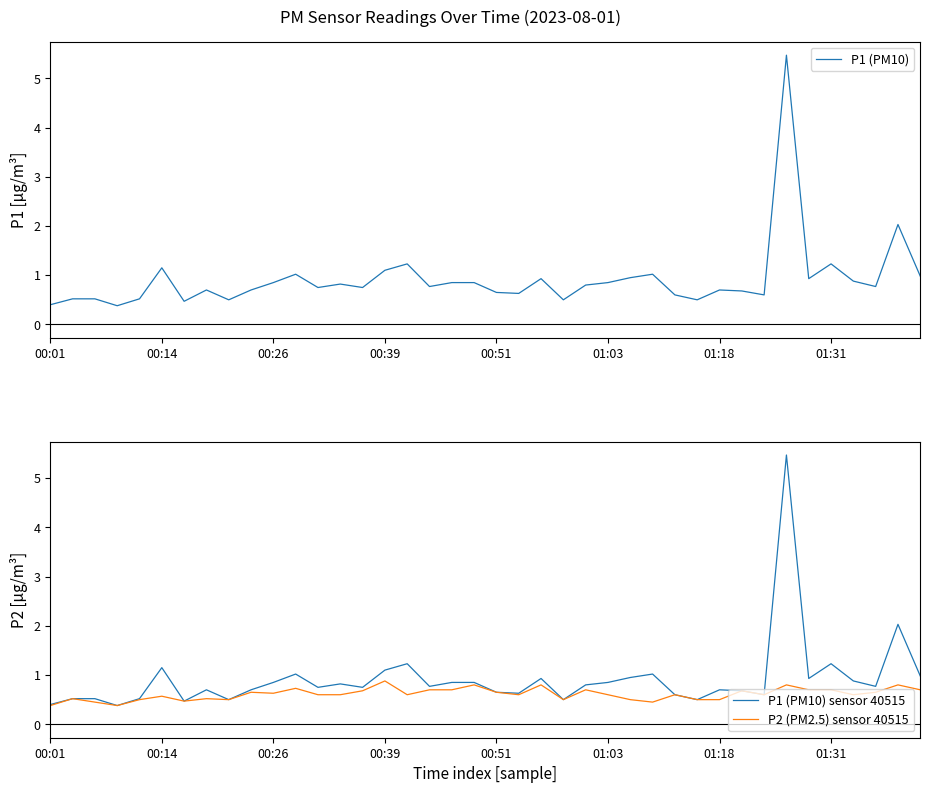

What is the maximum value for P2 (PM2.5) sensor 40515?

0.9